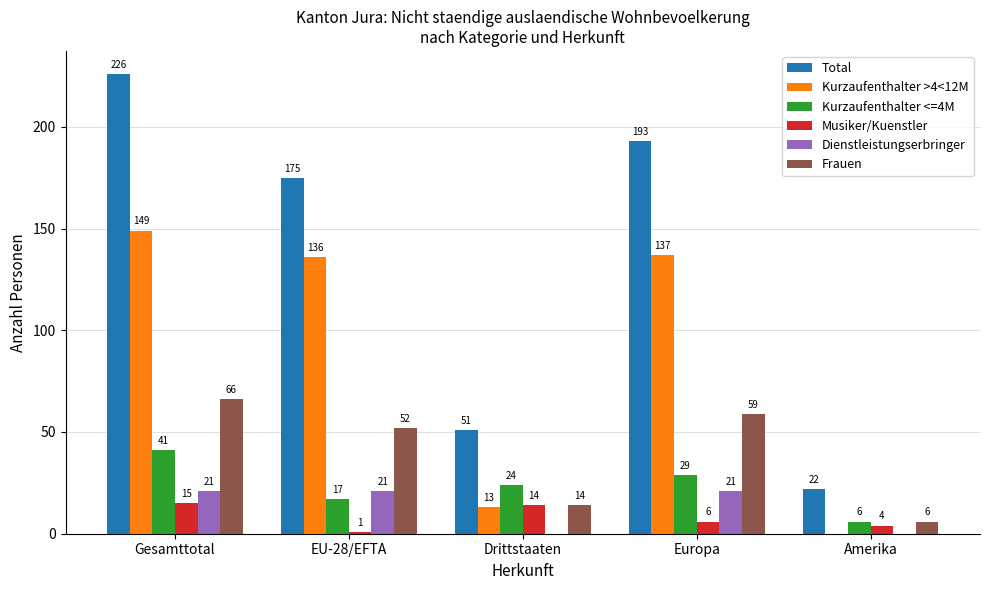

Does the chart contain stacked bars?

No